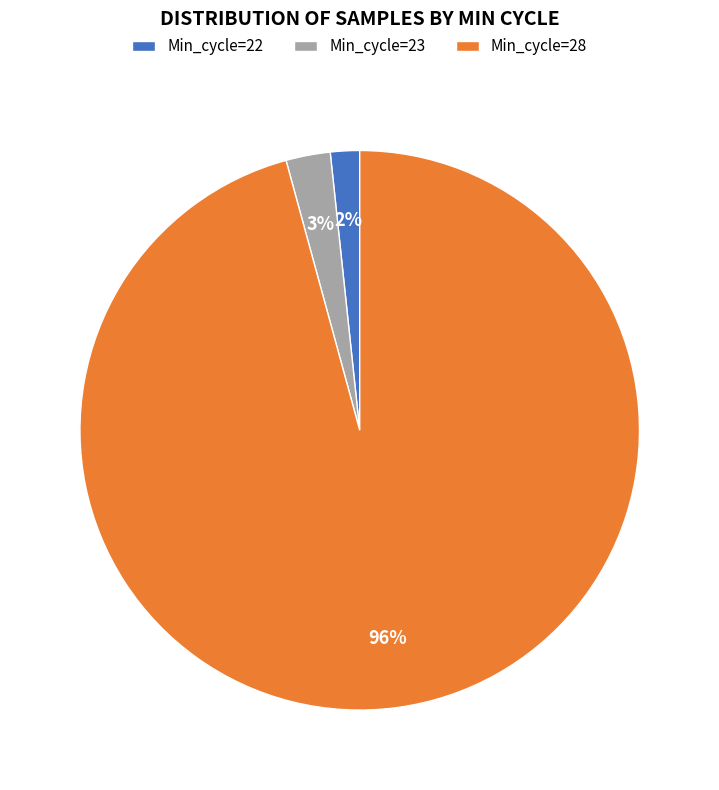

Does any single category account for the majority?

Yes